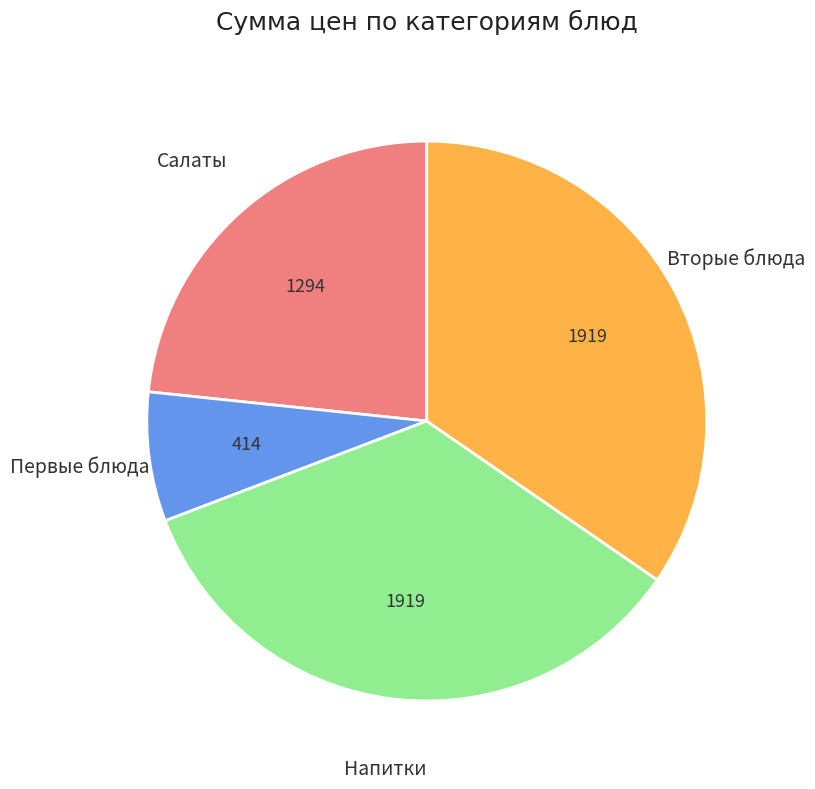

Which has a higher value, Напитки or Первые блюда?

Напитки